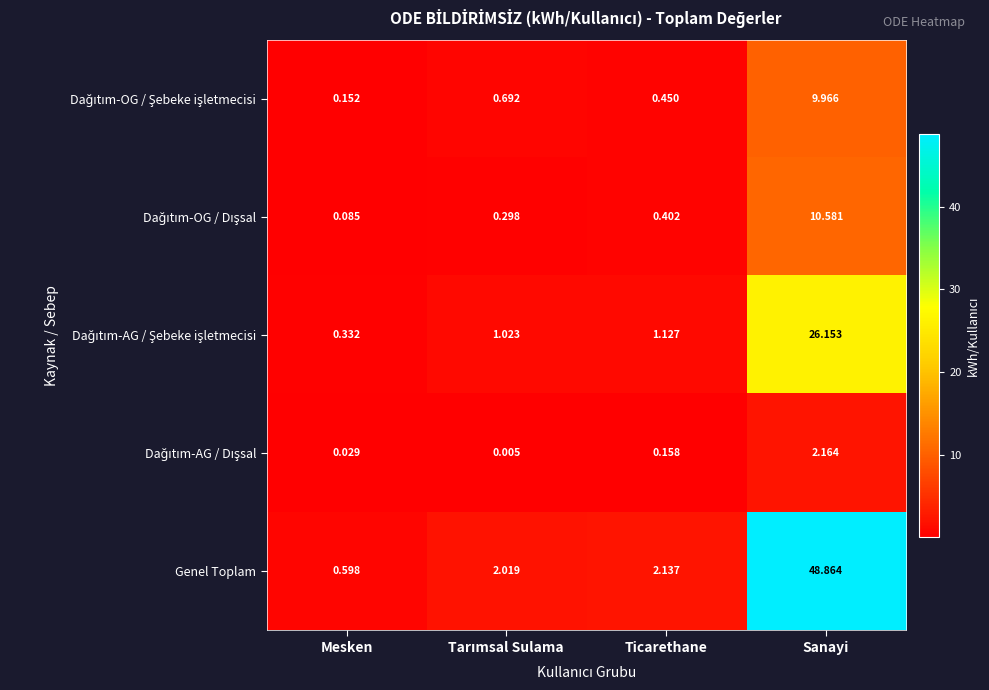

Where is Genel Toplam nearest to the value 24?

Ticarethane